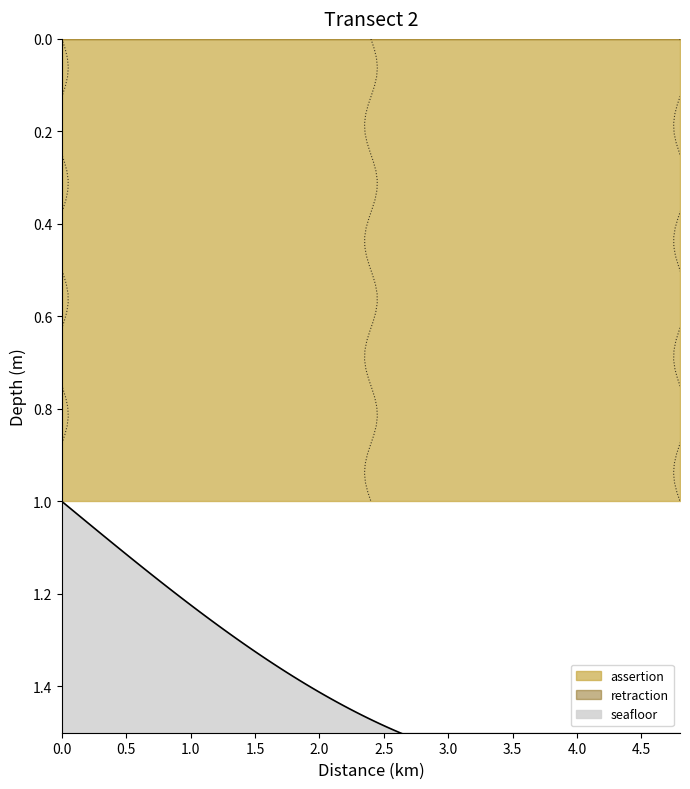

How many lines are shown in the chart?

2